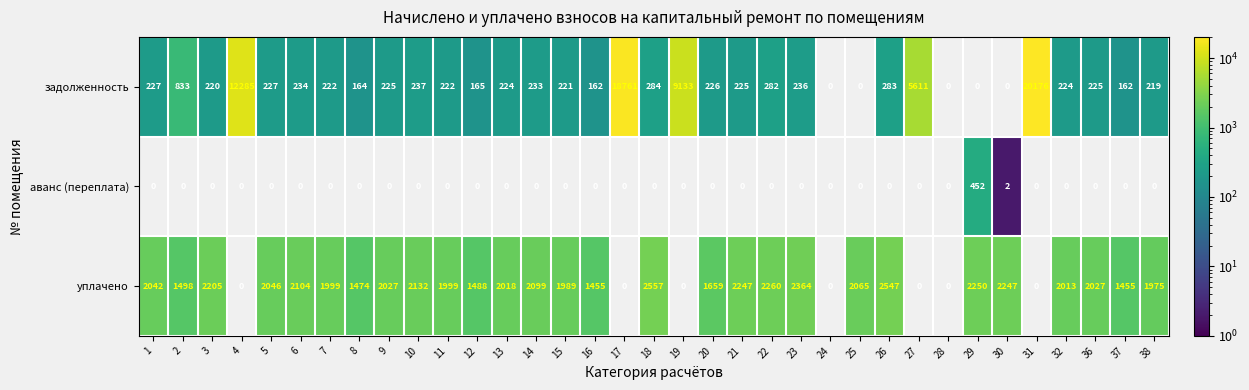

Which label corresponds to the largest value in the chart?

31